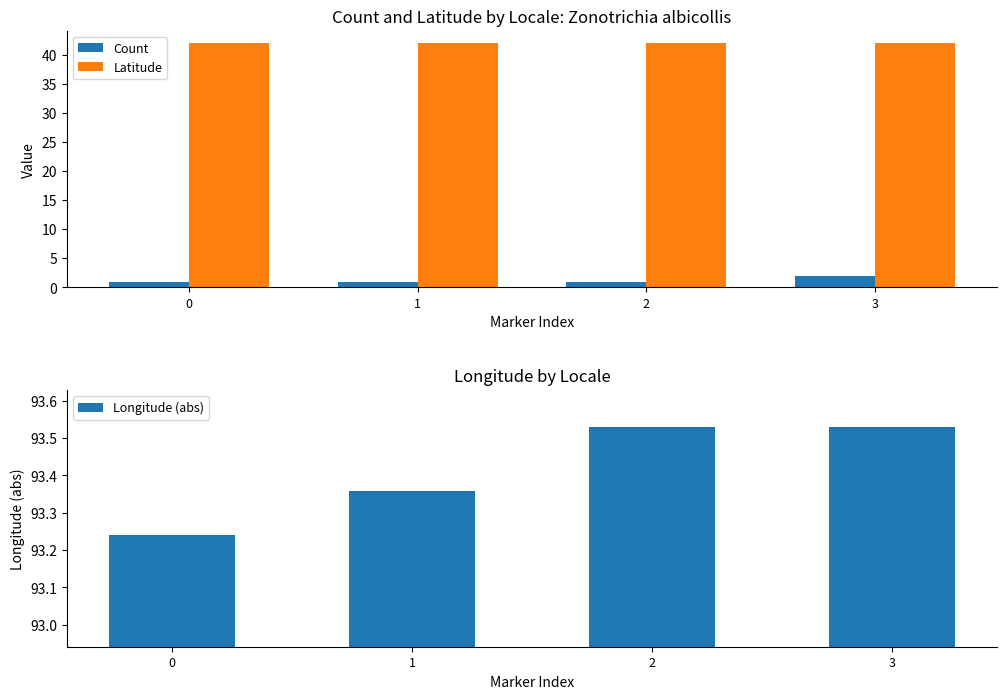

Which series has the widest spread of values?

Count